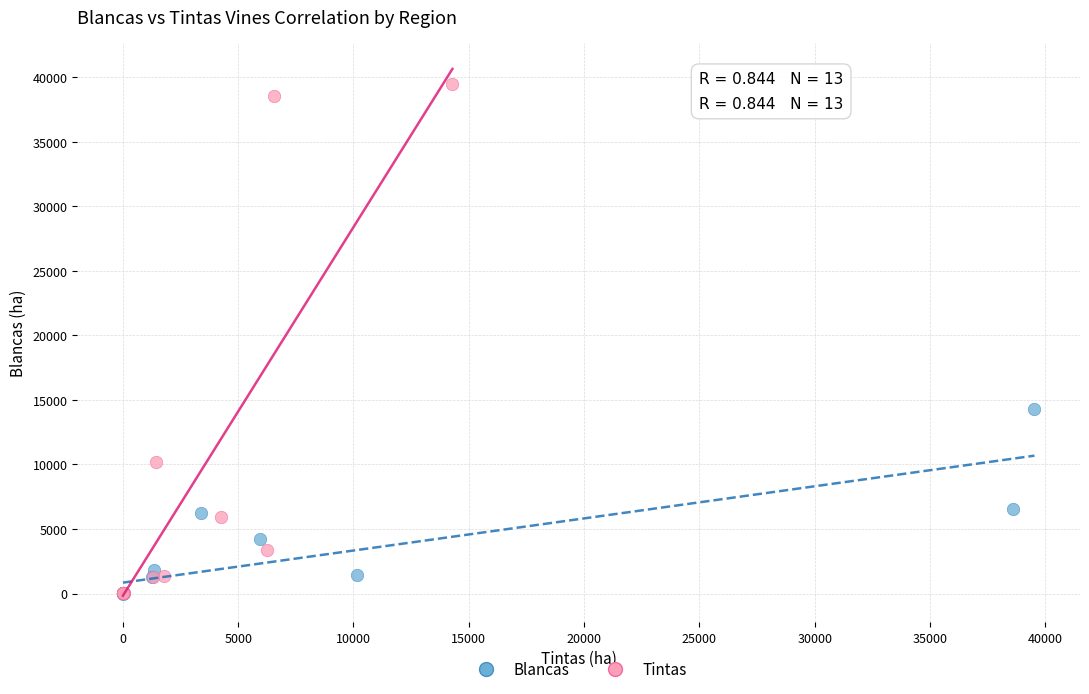

Which series reaches the maximum Y coordinate?

Tintas